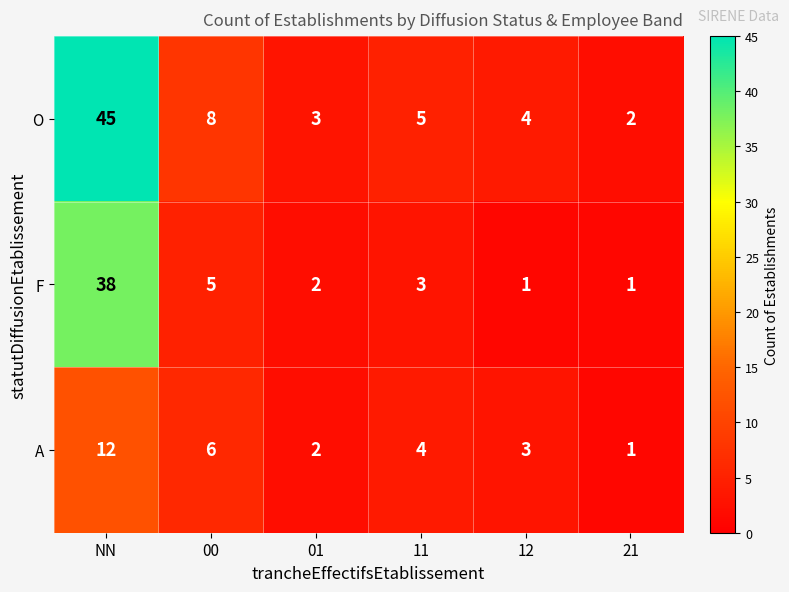

Which category has the highest value in the A series?

NN